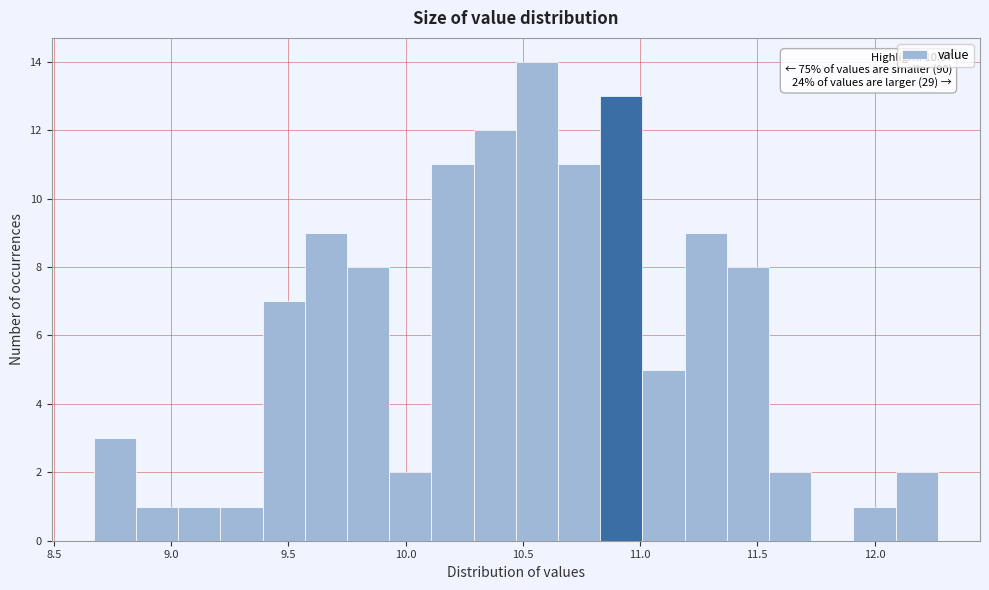

Read against the x-axis, roughly where is the centre of the tallest bar?

10.55